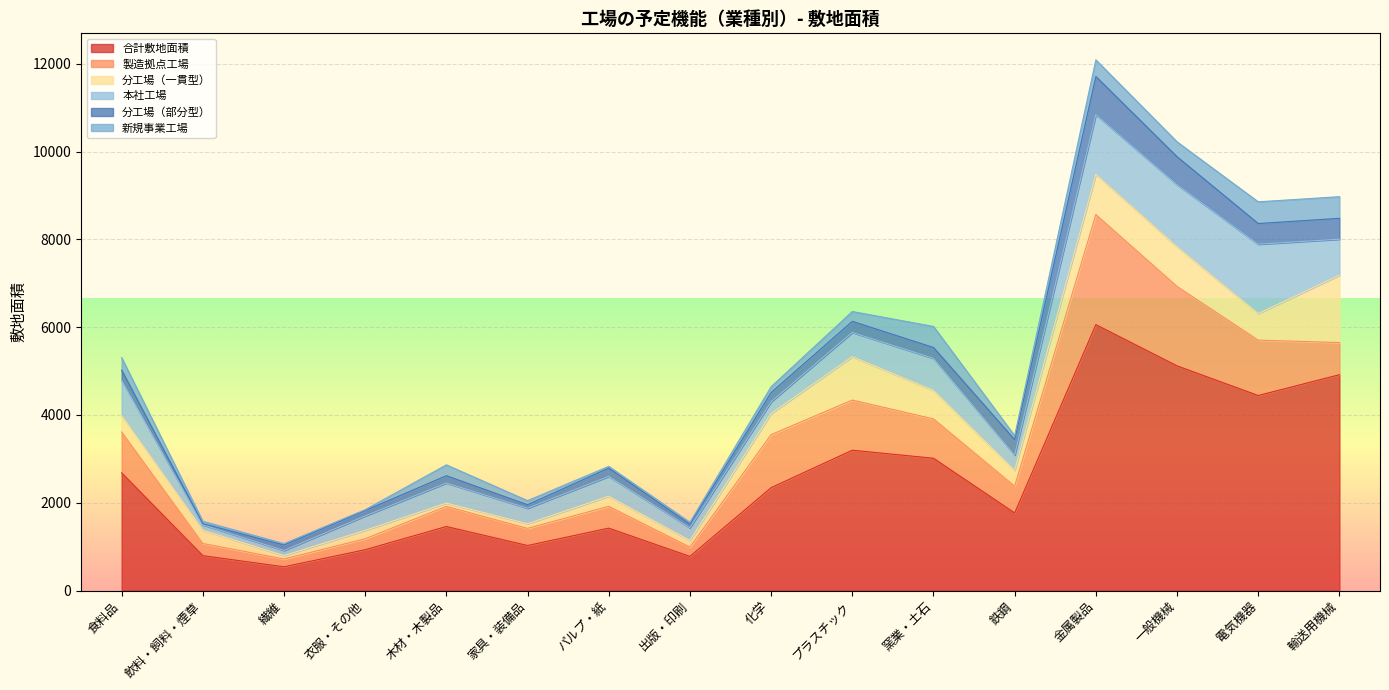

What is the difference between the maximum and second lowest values in the 合計敷地面積 series?

5280